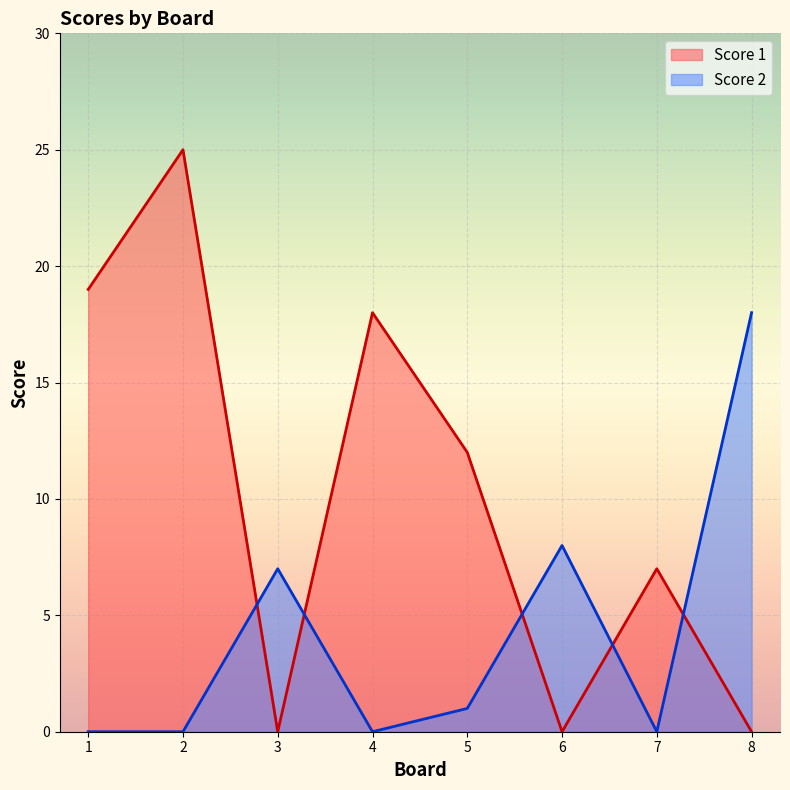

Is it true that Score 2 equals 3 at 6?

False